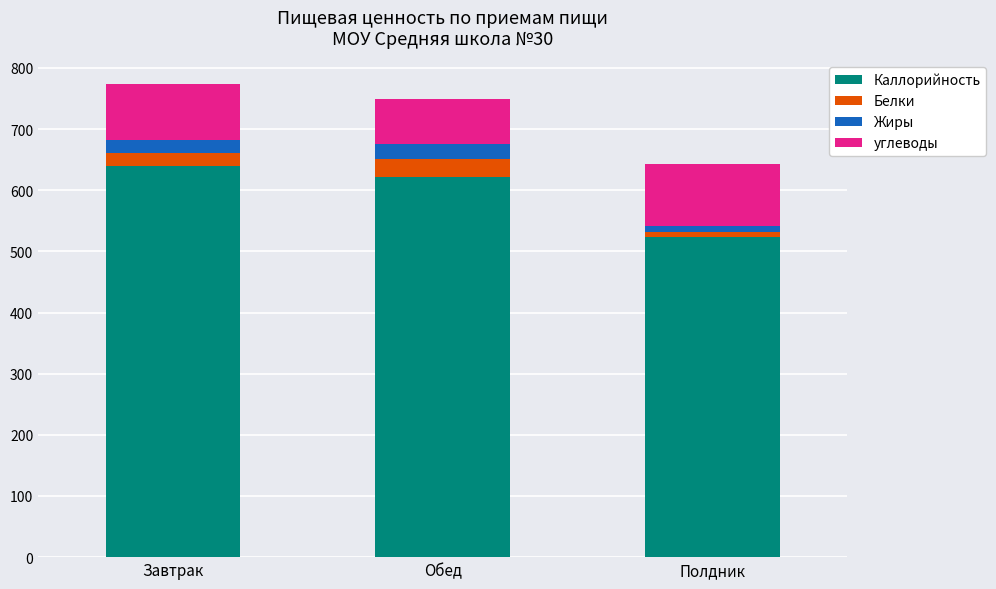

What value does the Каллорийность series have at Обед?

621.0